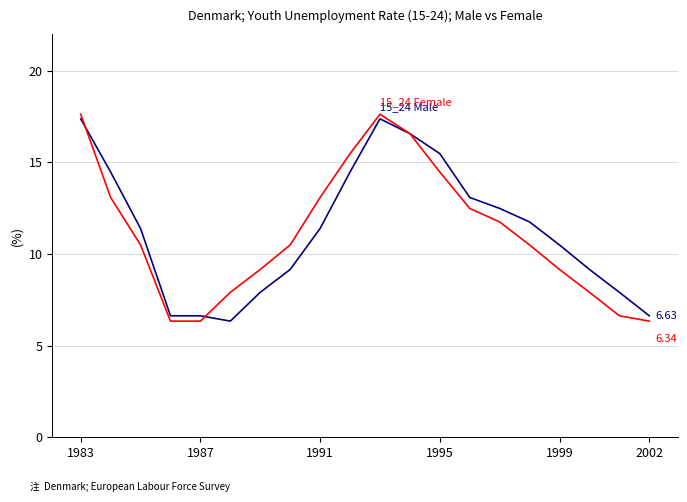

How many lines are shown in the chart?

2